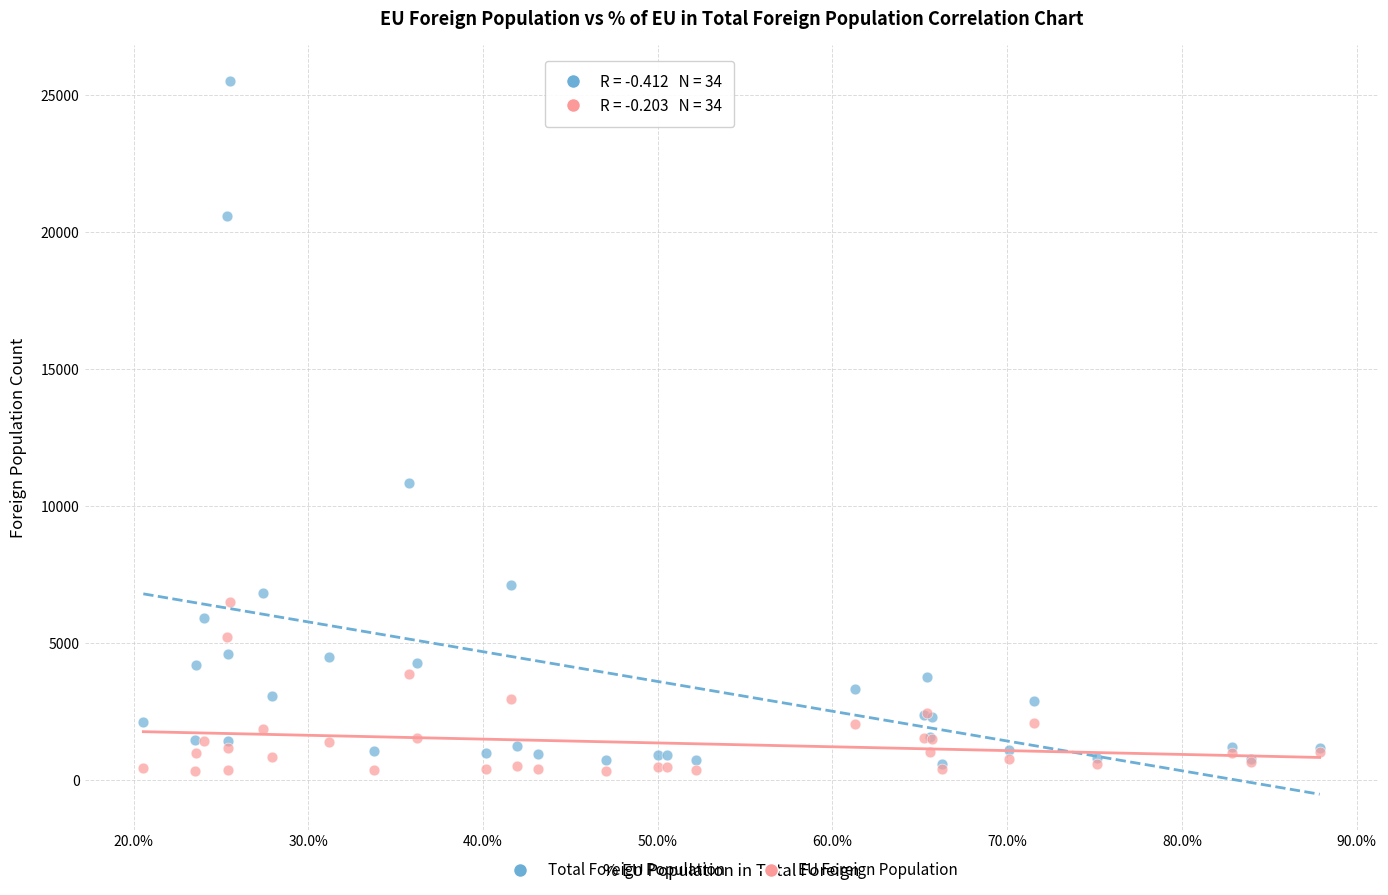

Which series reaches the minimum Y coordinate?

EU Foreign Population